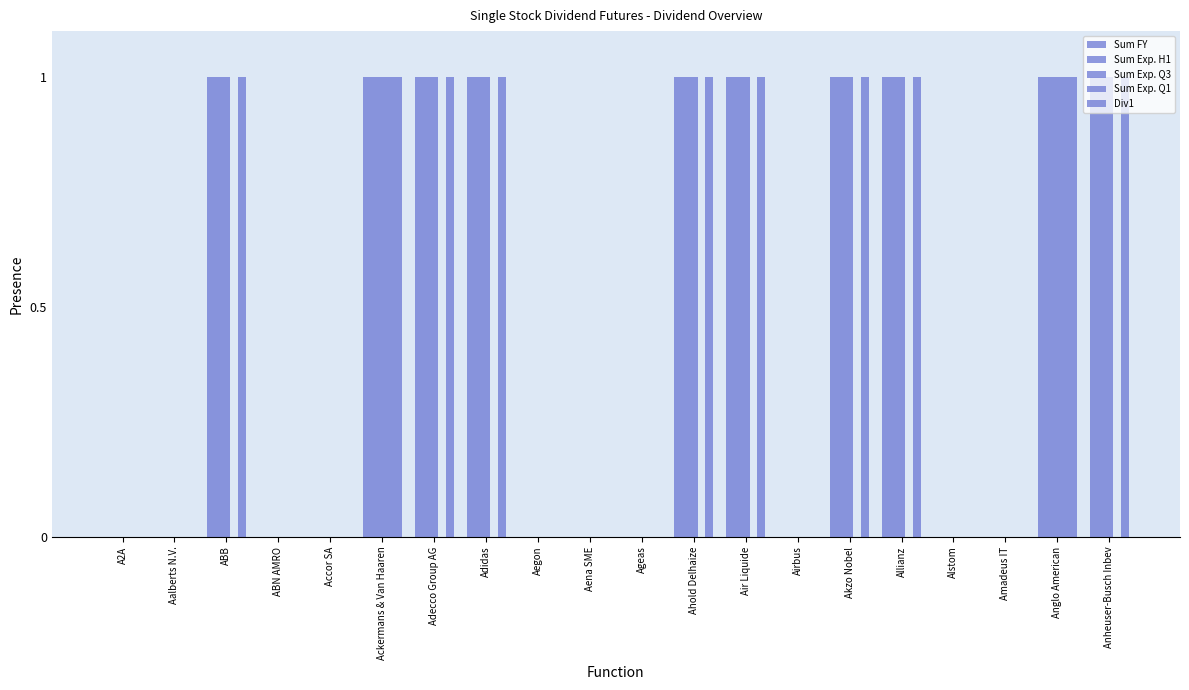

Are the bars horizontal?

No